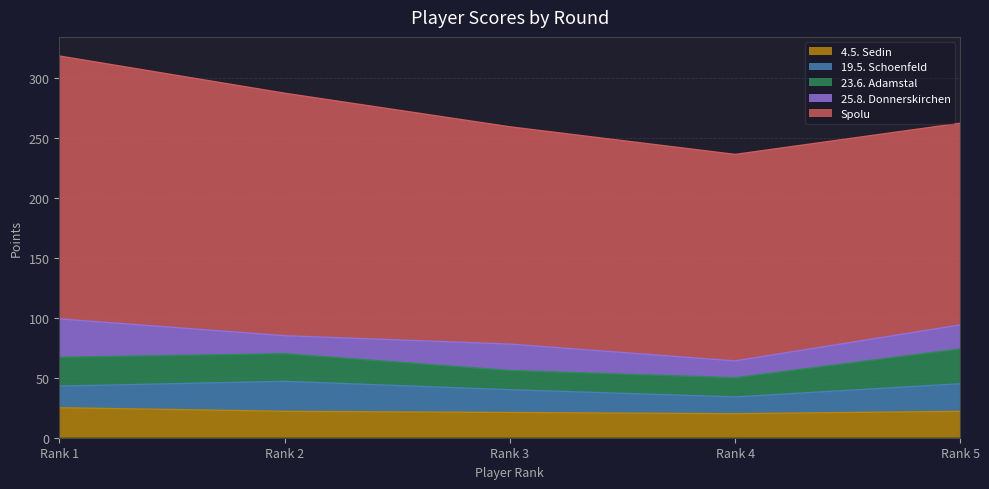

Count the number of categories in the chart.

5